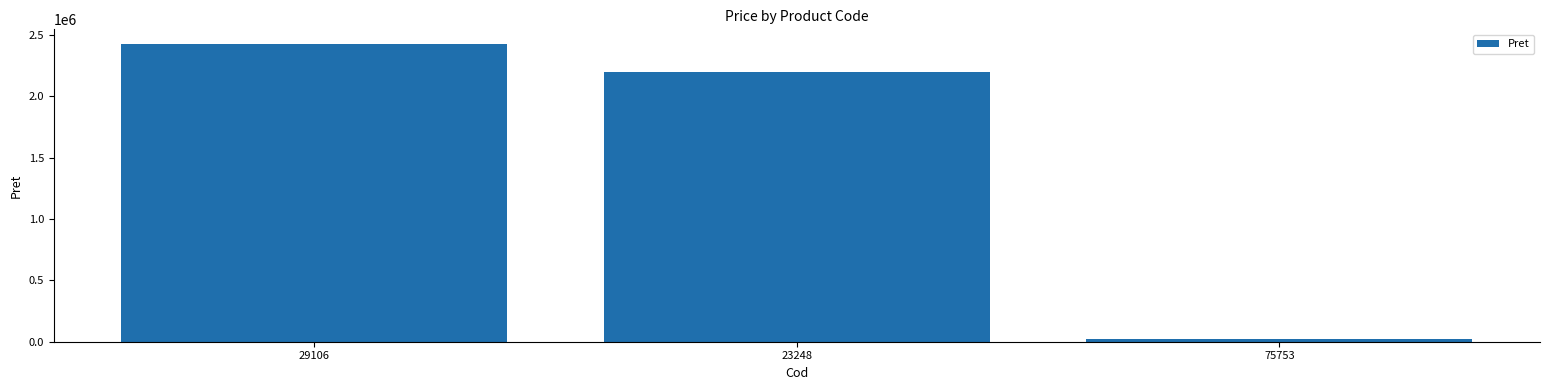

Does the chart contain any negative values?

No